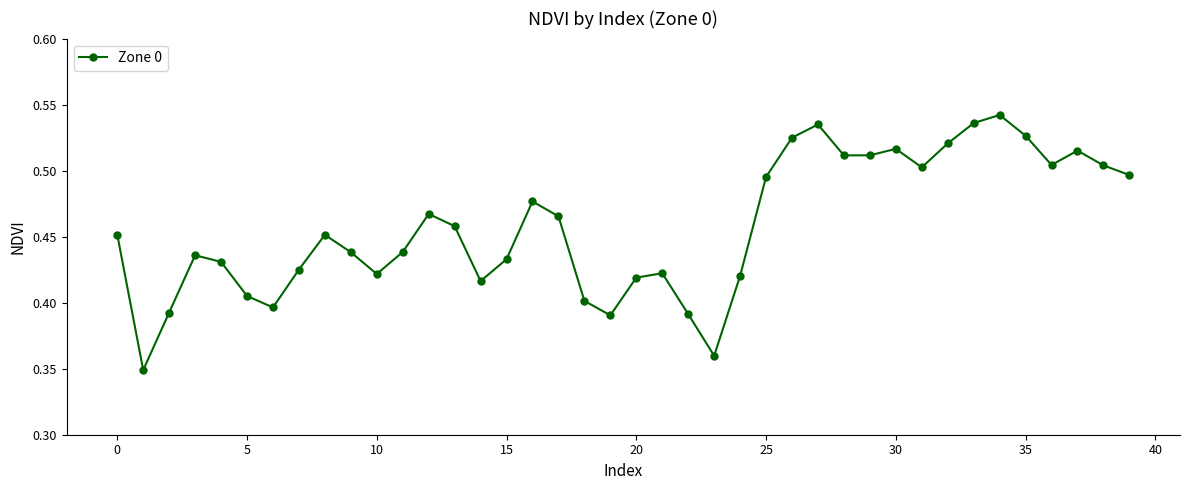

How many series are shown in this chart?

1